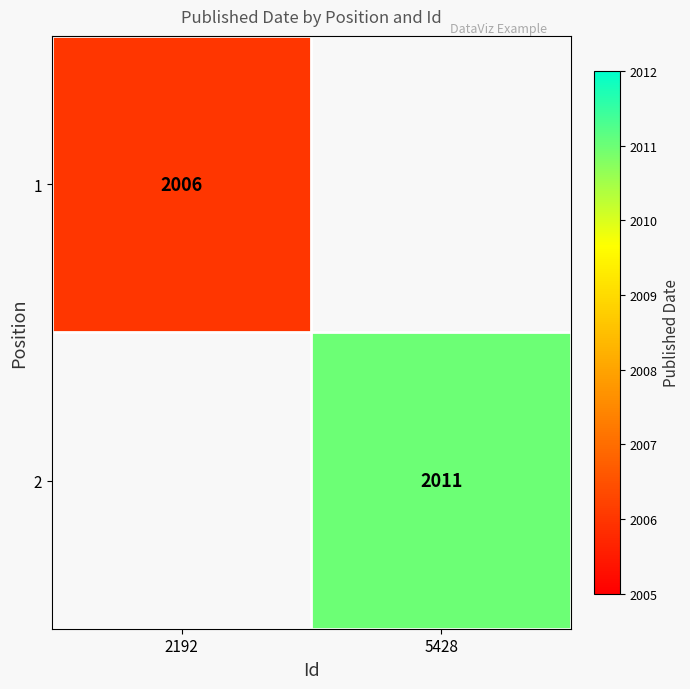

The 1 series shows 2006 at 2192. True or false?

True